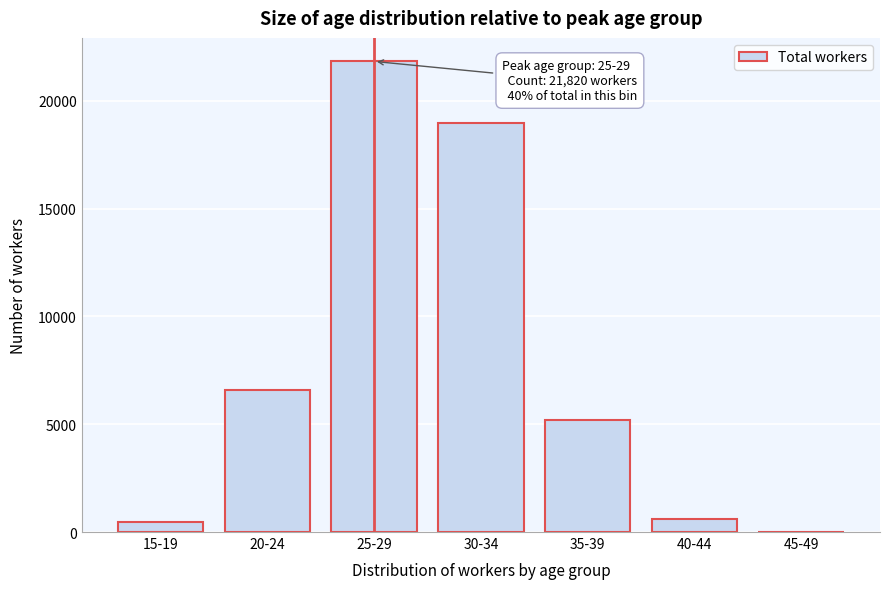

Reading left to right, extract all data points from this chart.

15-19=481	20-24=6584	25-29=21820	30-34=18978	35-39=5195	40-44=590	45-49=9